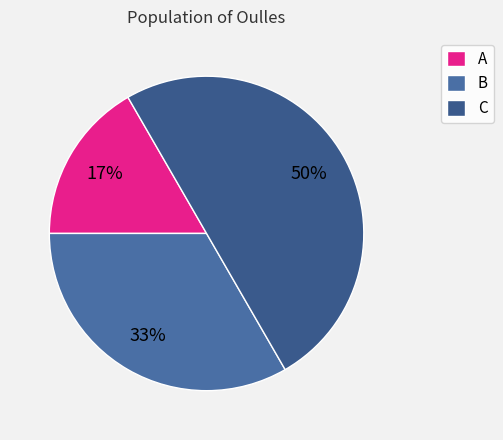

Count the number of slices in the pie.

3